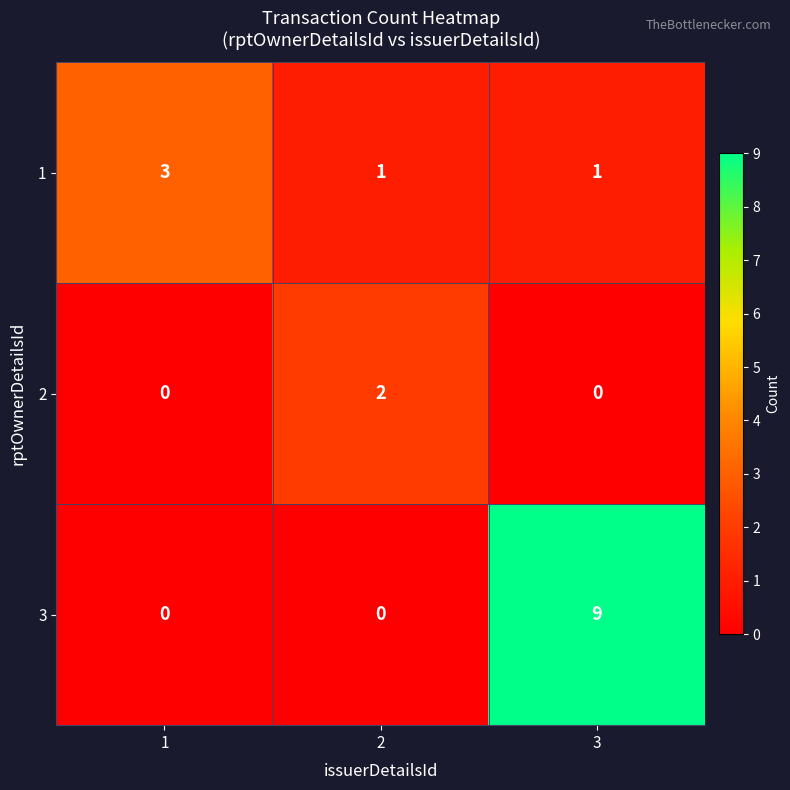

At how many categories does at least one series exceed 4?

1